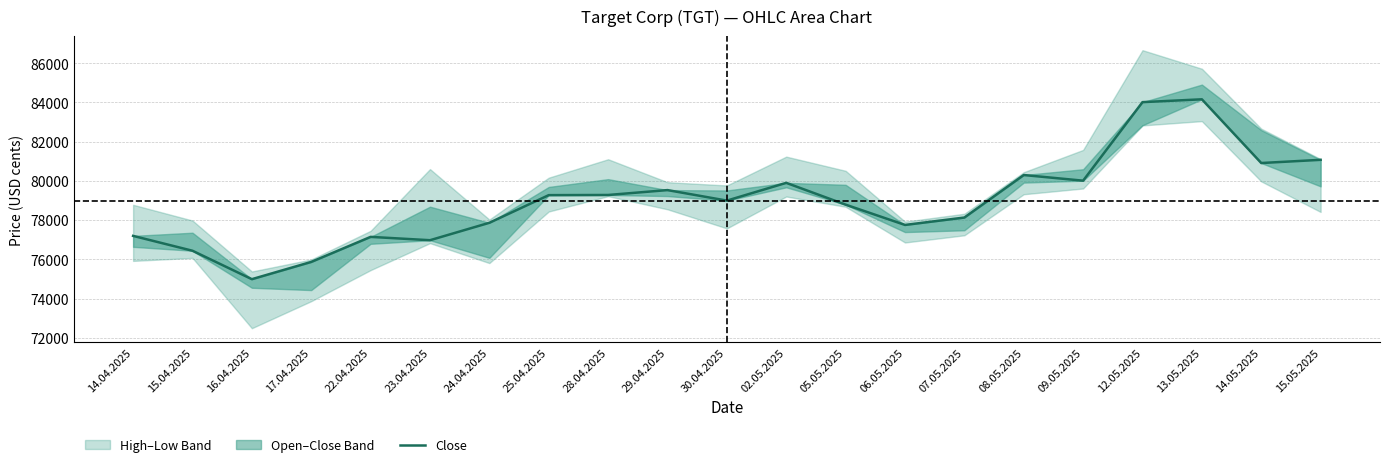

Reading right to left, extract all data points from this chart.

81073	80910	84158	84014	80010	80298	78131	77754	78788	79899	78994	79530	79281	79273	77863	76975	77145	75868	74989	76438	77196